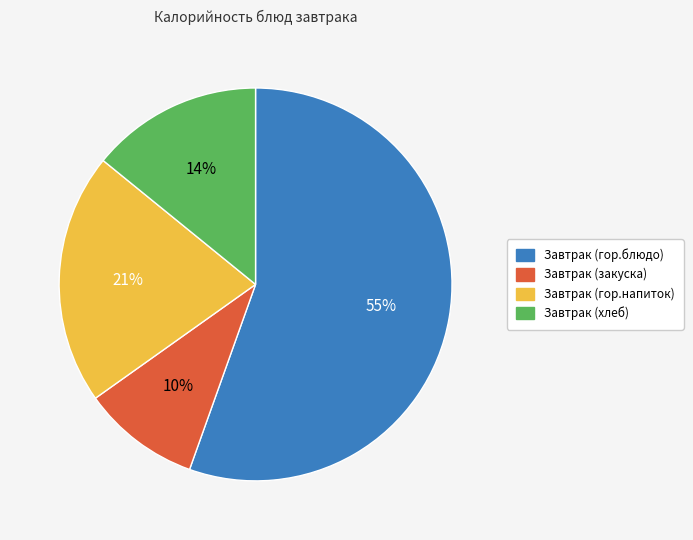

True or false: Завтрак (гор.напиток) accounts for 27% of the total.

False